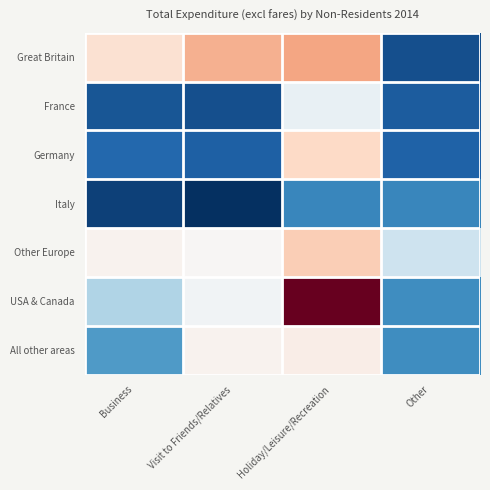

At which category is the sum across all series the highest?

Holiday/Leisure/Recreation